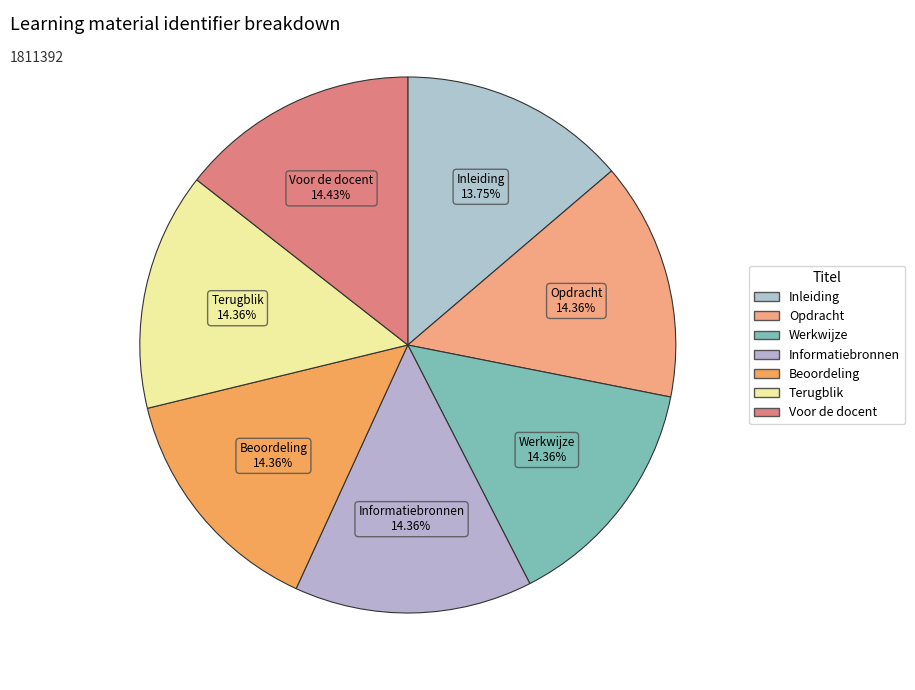

How many segments does this pie chart have?

7